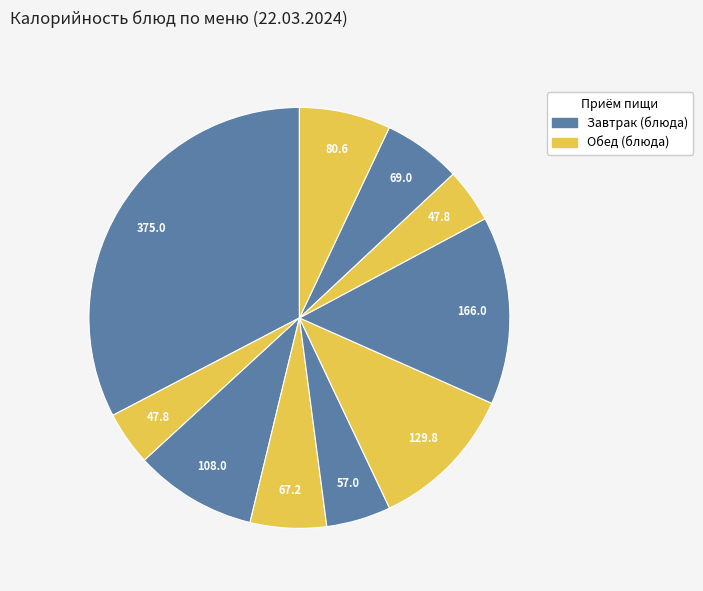

How many segments does this pie chart have?

10